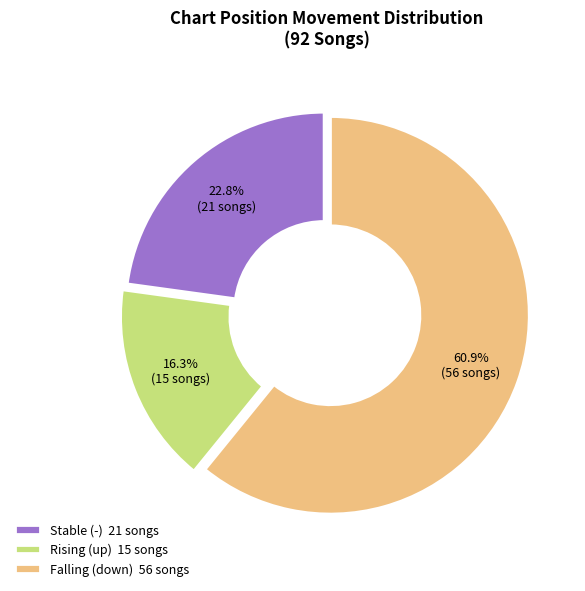

Rank the categories by value from highest to lowest.

Falling (down) 56 songs, Stable (-) 21 songs, Rising (up) 15 songs